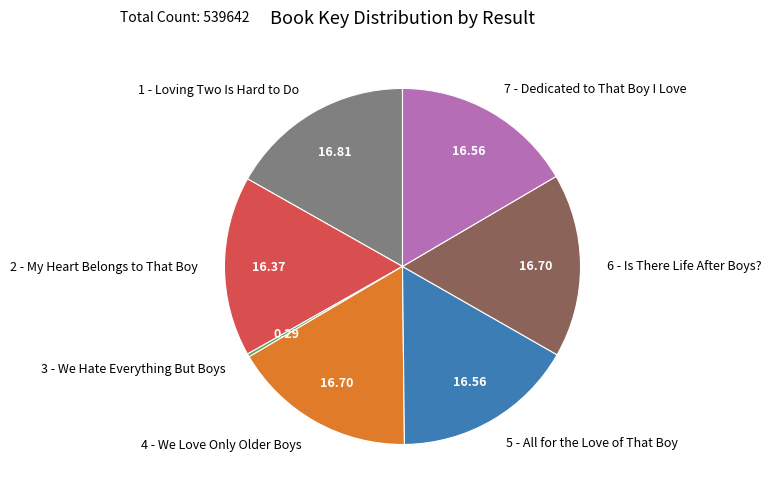

What is the smallest slice in the pie chart?

3 - We Hate Everything But Boys